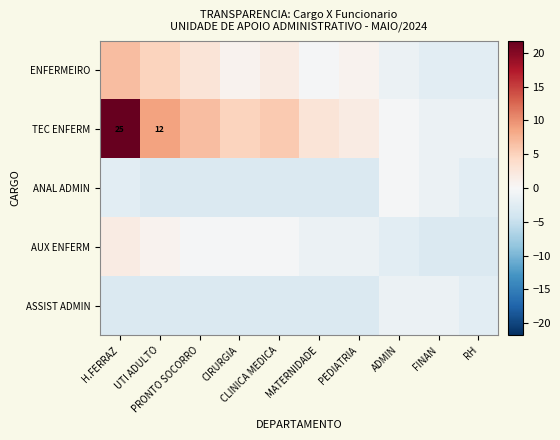

What is the difference between the ENFERMEIRO values at FINAN and ADMIN?

1.0